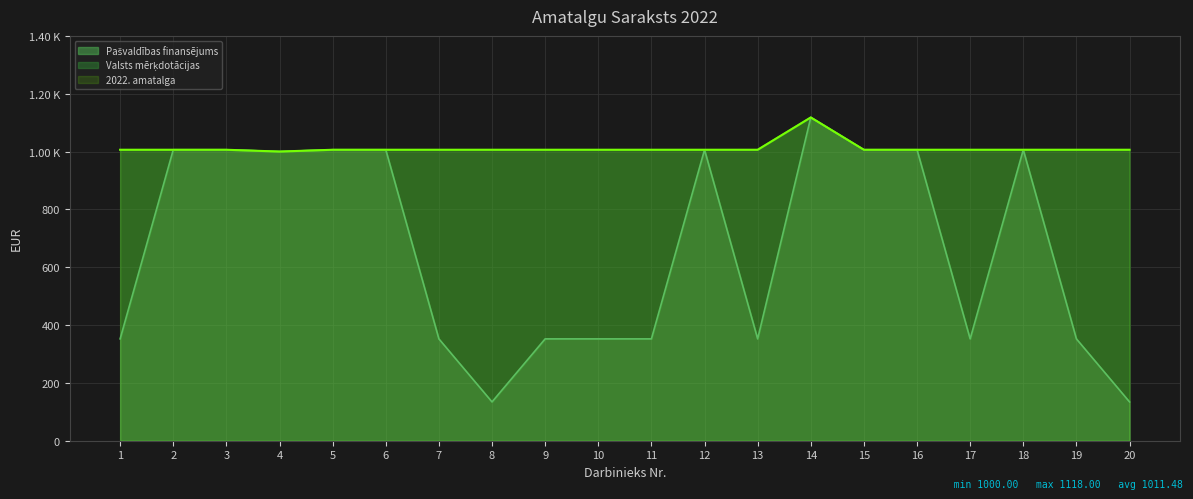

At which category is the sum across all series the highest?

14